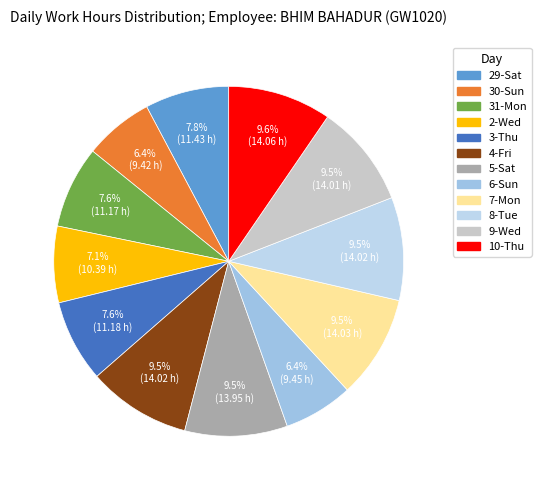

What percentage do 29-Sat and 3-Thu together represent?

15.4%